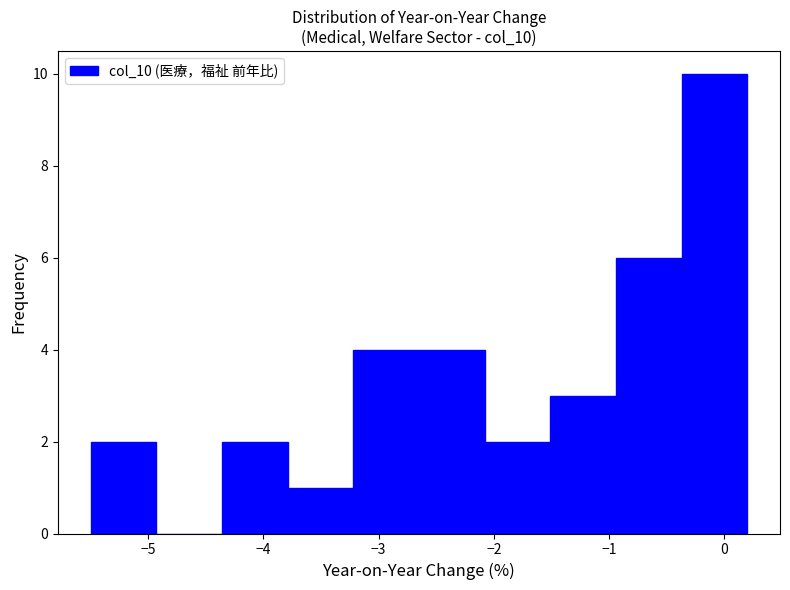

Reading left to right, transcribe this chart: for each bar, give the range it covers on the x-axis and its height. Neither the bar edges nor the heights are printed on the chart, so give them approximately, as read against the axes.

-5.50 to -4.93: 2
-4.93 to -4.36: 0
-4.36 to -3.79: 2
-3.79 to -3.22: 1
-3.22 to -2.65: 4
-2.65 to -2.08: 4
-2.08 to -1.51: 2
-1.51 to -0.94: 3
-0.94 to -0.37: 6
-0.37 to 0.20: 10